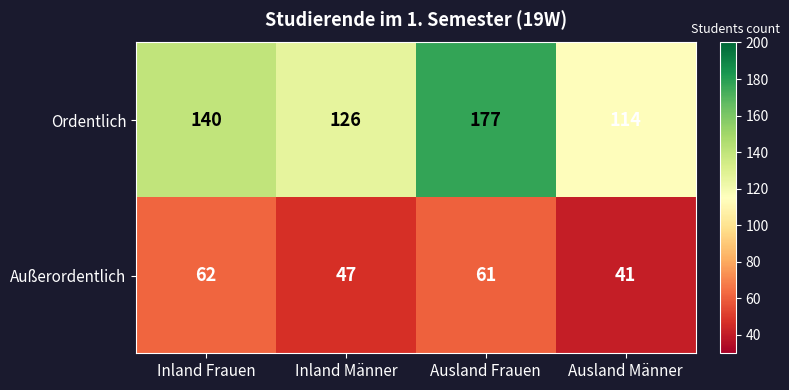

Reading left to right, transcribe all the data shown in this chart.

Ordentlich: Inland Frauen=140	Inland Männer=126	Ausland Frauen=177	Ausland Männer=114
Außerordentlich: Inland Frauen=62	Inland Männer=47	Ausland Frauen=61	Ausland Männer=41